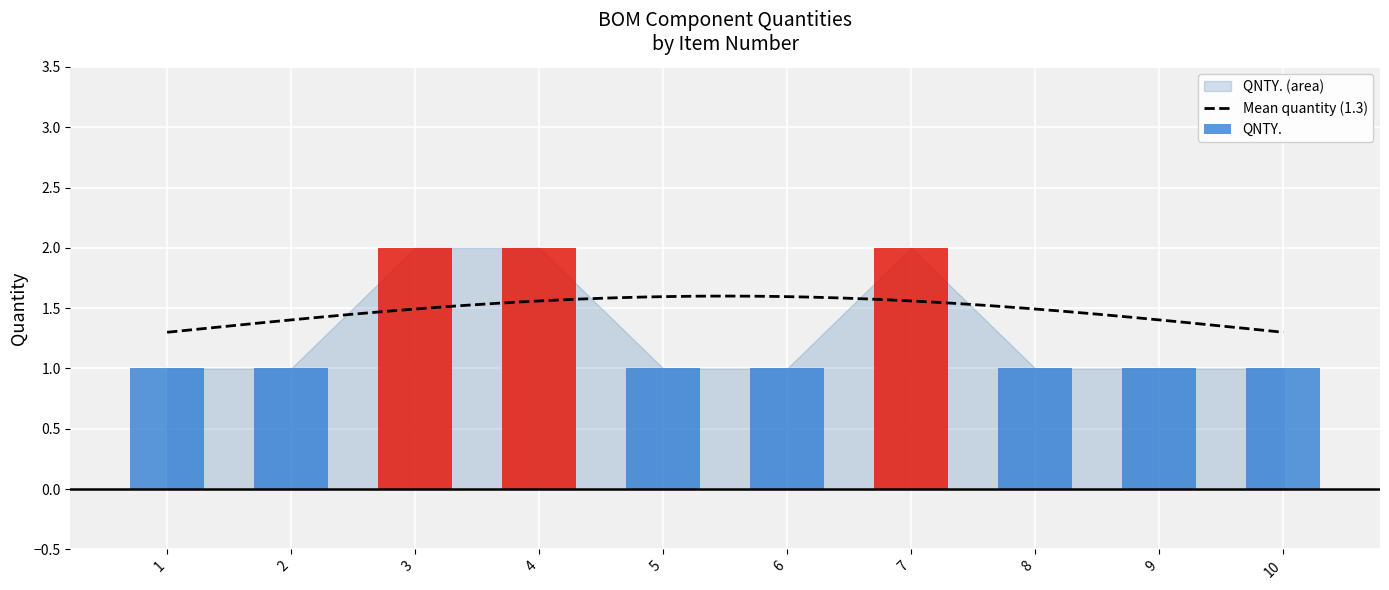

What is the ratio of the value at 2 to the value at 4?

0.5